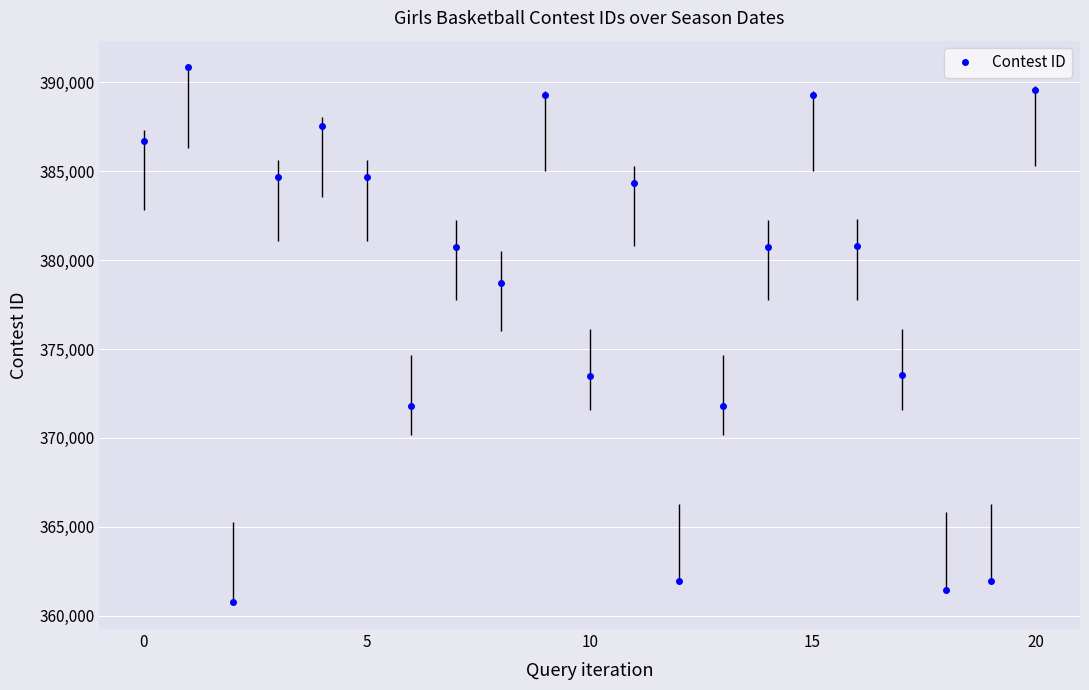

How many points are higher than both their immediate neighbors (excluding endpoints)?

6